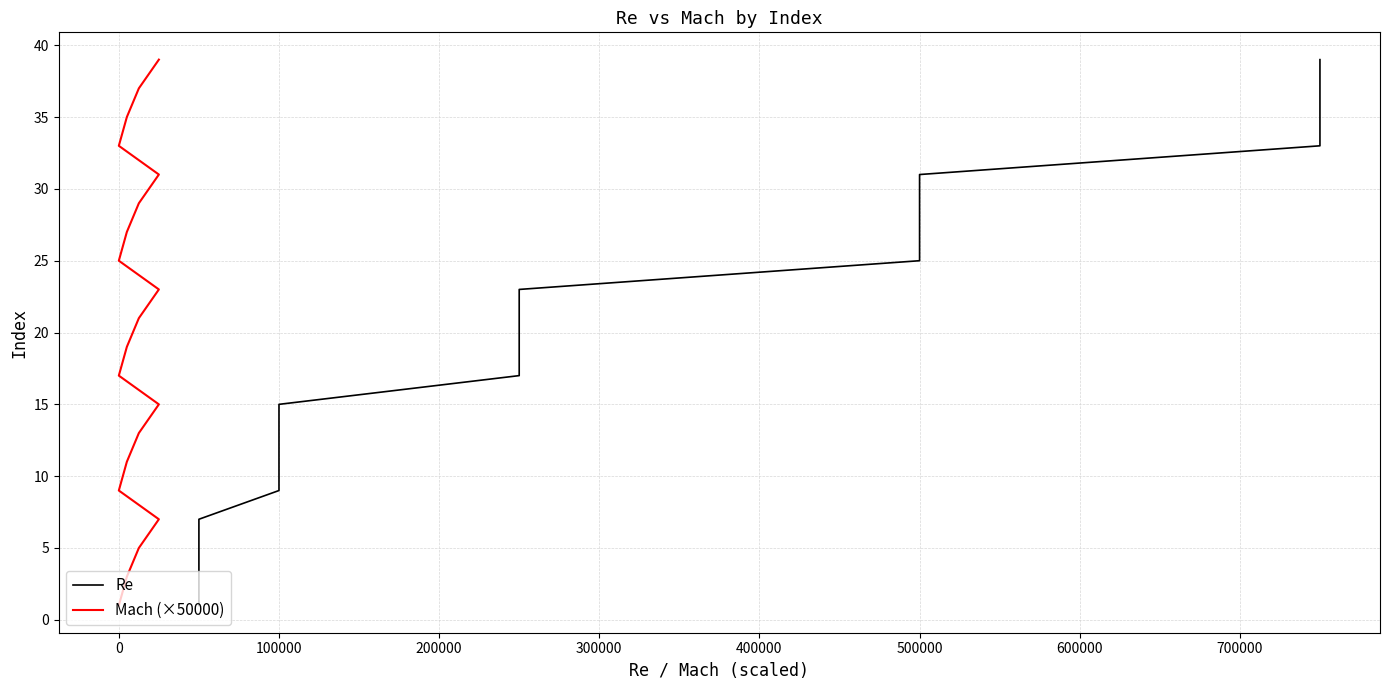

Is the value of Mach (×50000) at 100000 greater than the value of Re at −100000?

Yes